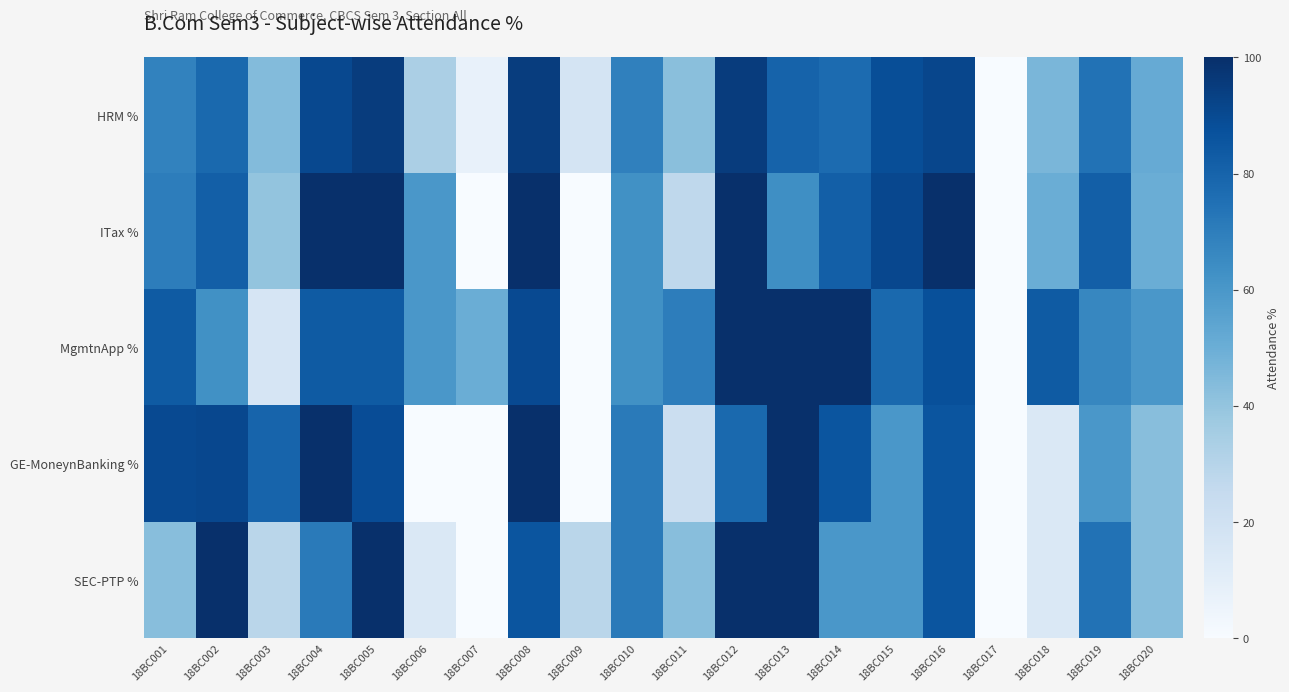

What is the greatest value displayed?

100.0